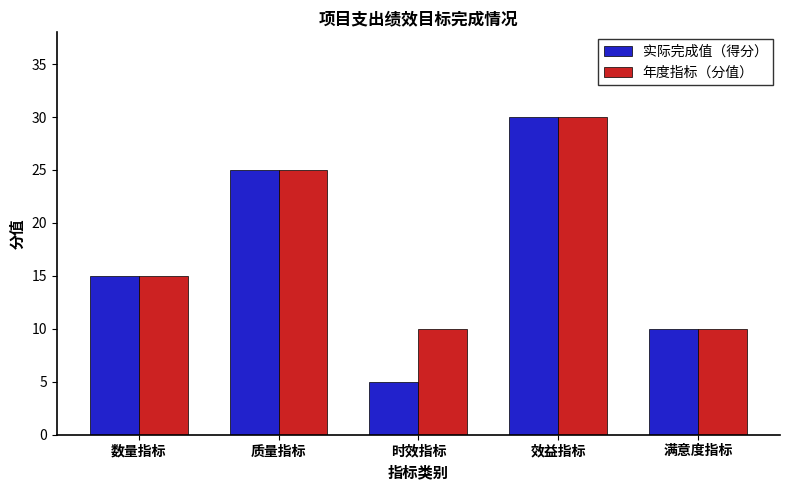

True or false: 年度指标（分值） has a value of 7 at 满意度指标.

False